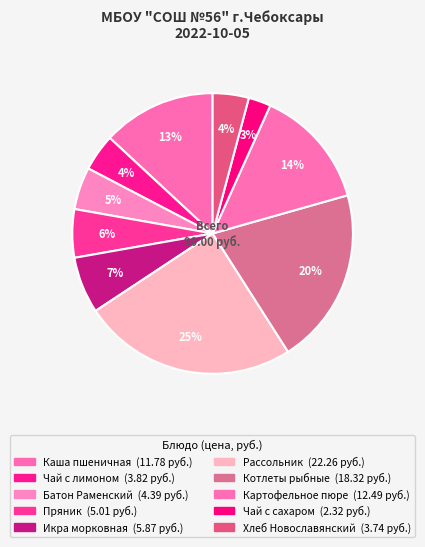

Is there any slice that represents more than half of the pie?

No